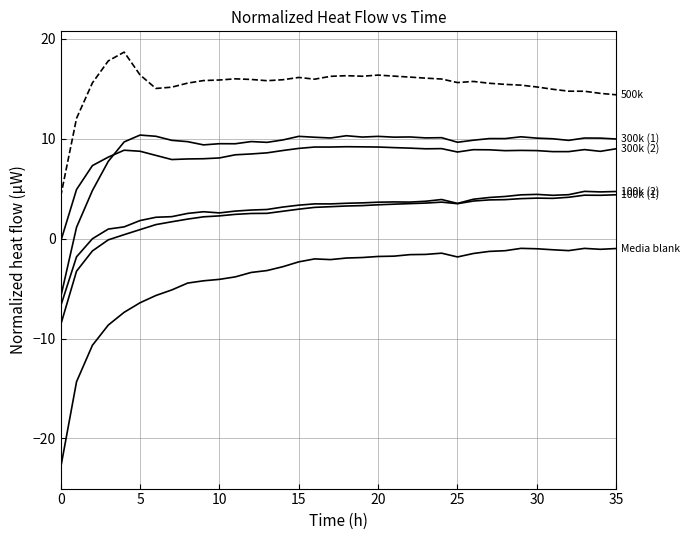

The 300k (2) series shows 2.6 at 15. True or false?

False